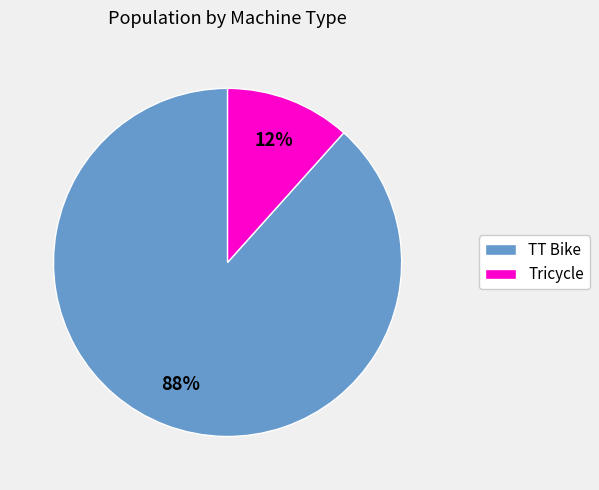

How many slices are in this pie chart?

2